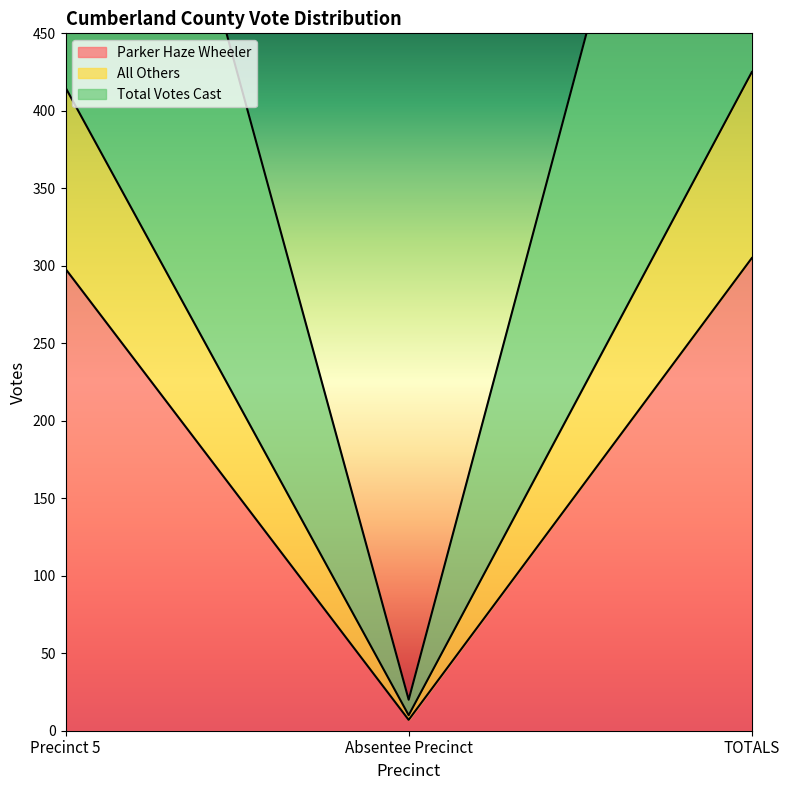

Which series has the widest spread of values?

Total Votes Cast